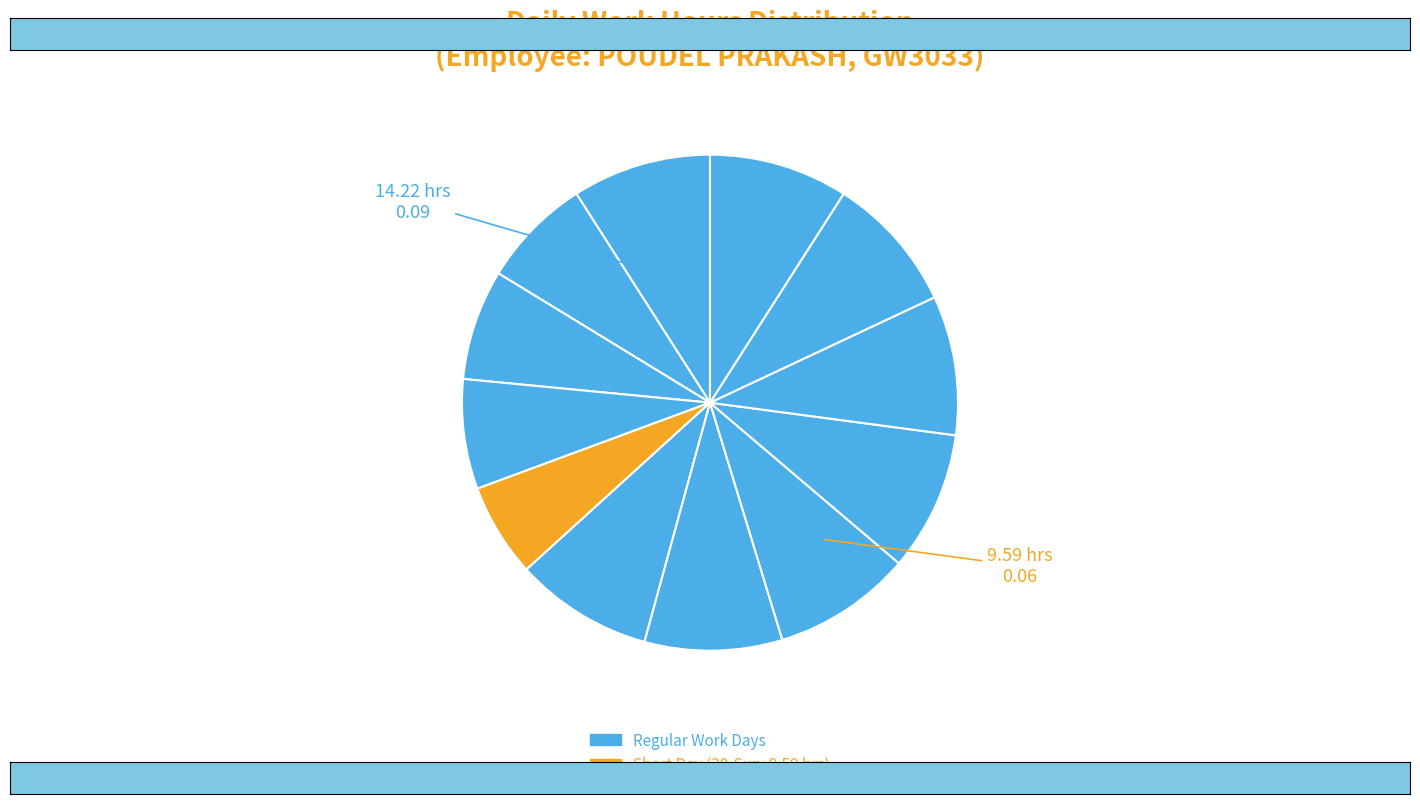

How many slices are in this pie chart?

12